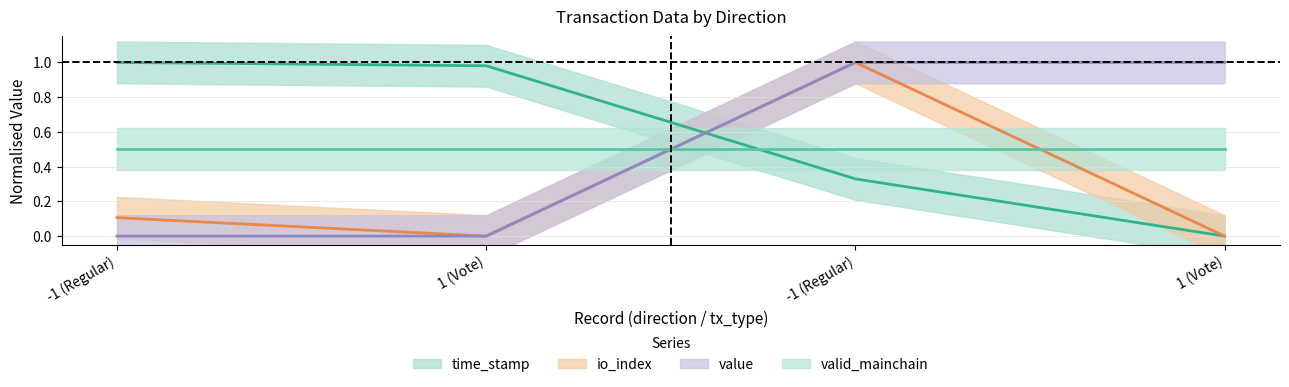

Does the chart have visible grid lines?

Yes